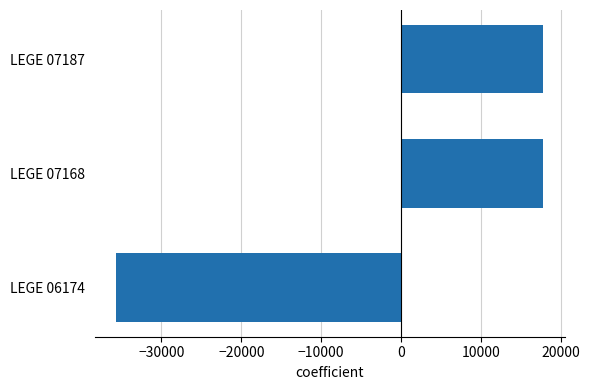

Is it true that the value at LEGE 06174 is -49200.7?

False